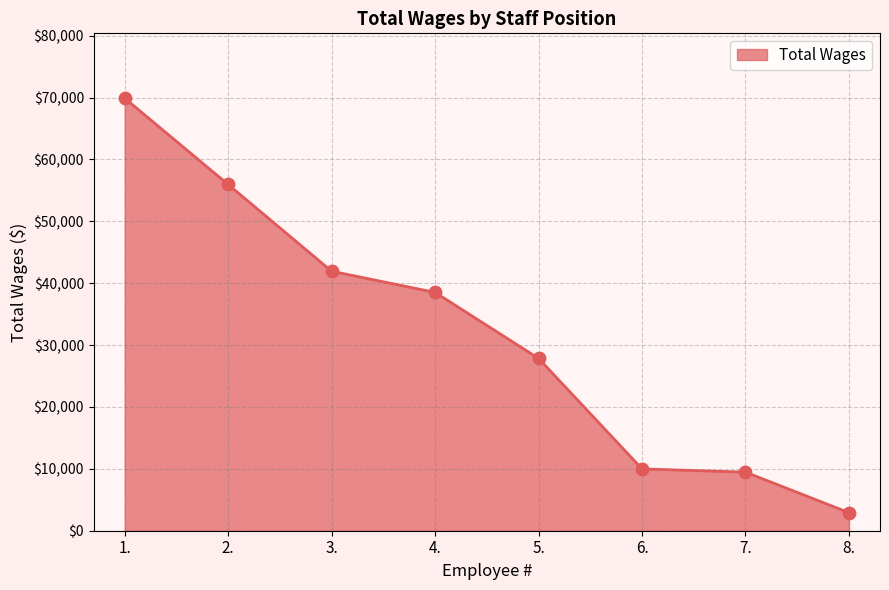

What is the change in value from 4. to 5.?

-10667